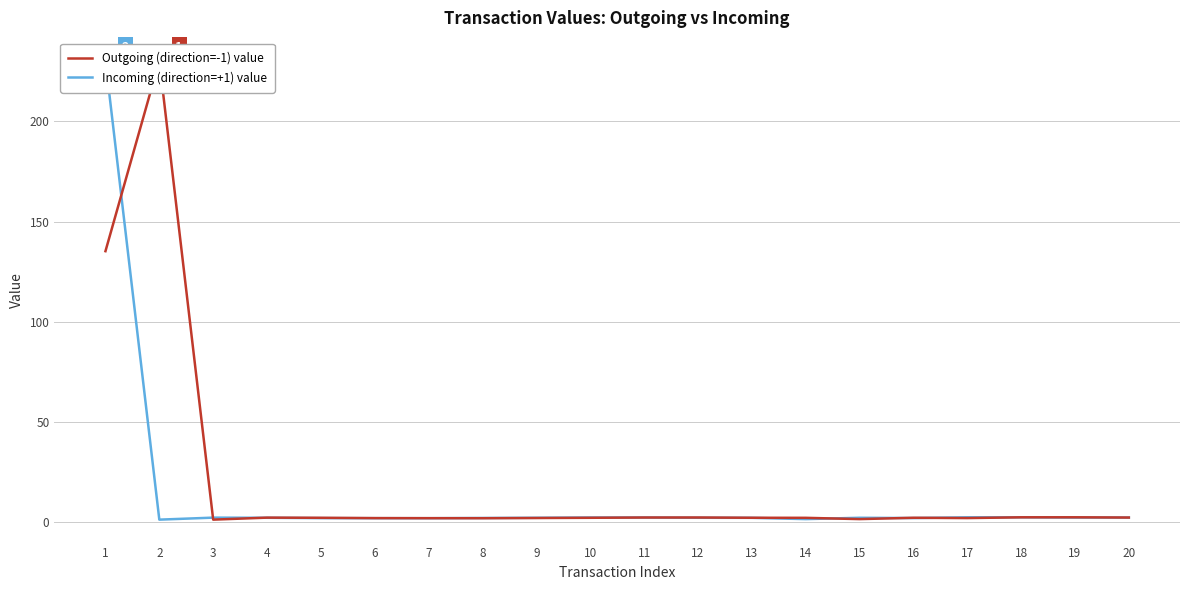

List the series in order of their overall mean, lowest first.

Incoming (direction=+1) value, Outgoing (direction=-1) value